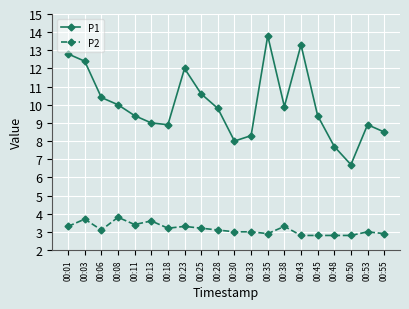

What is the value of the P2 point at the 4th from the left?

3.8